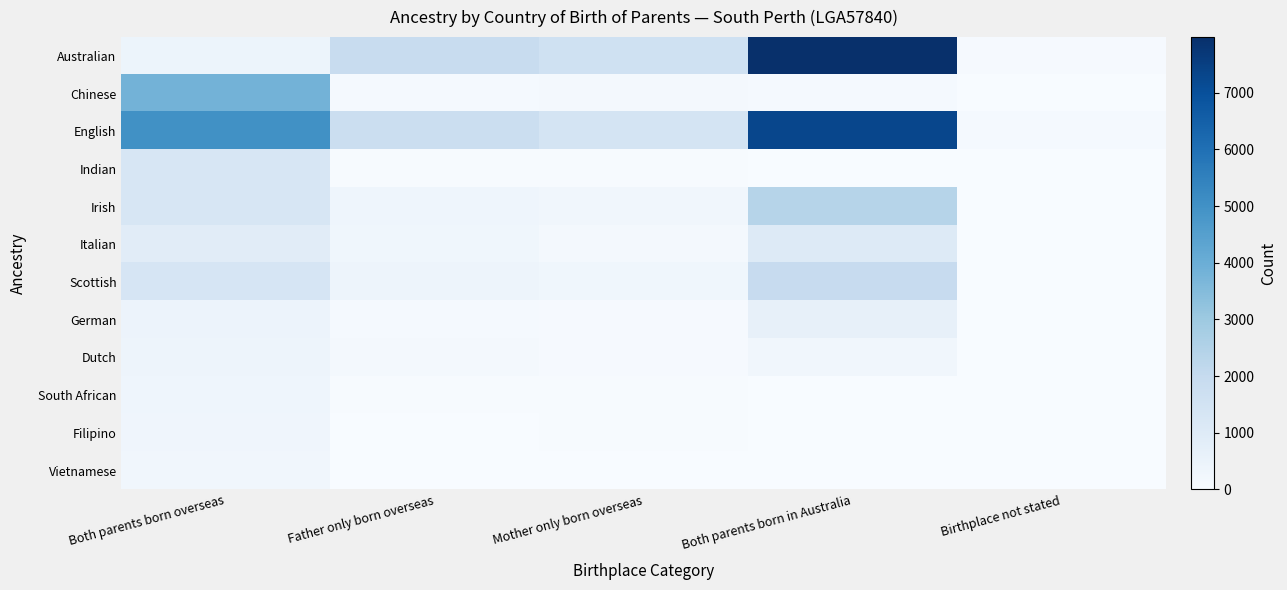

Between Father only born overseas and Both parents born in Australia, which is larger?

Both parents born in Australia